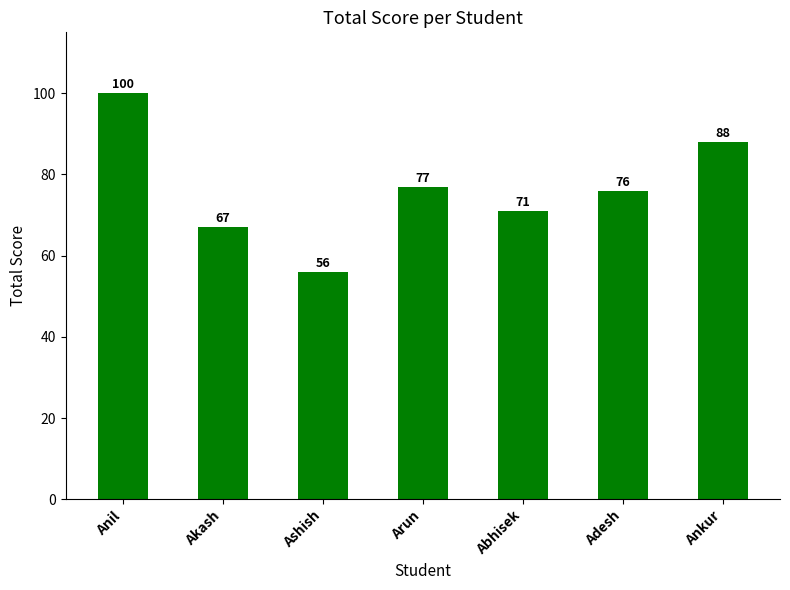

What is the label of the 2nd bar from the left?

Akash